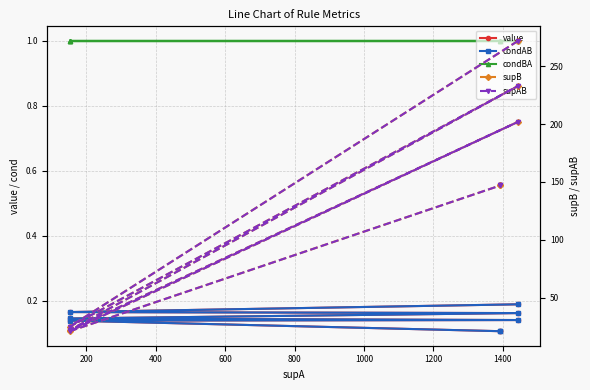

What are all the series names shown in the legend?

value, condAB, condBA, supB, supAB